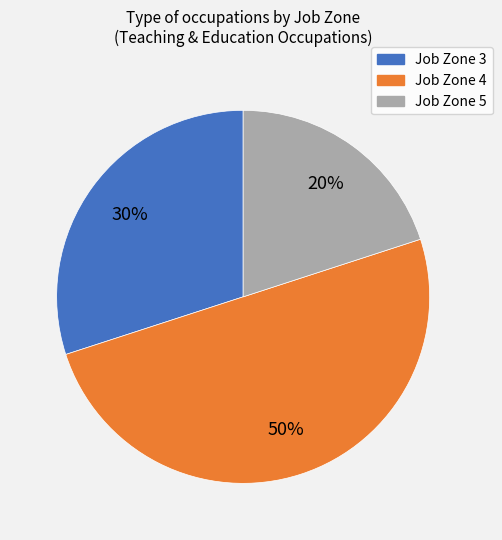

To the nearest percent, what is the average slice percentage?

33%